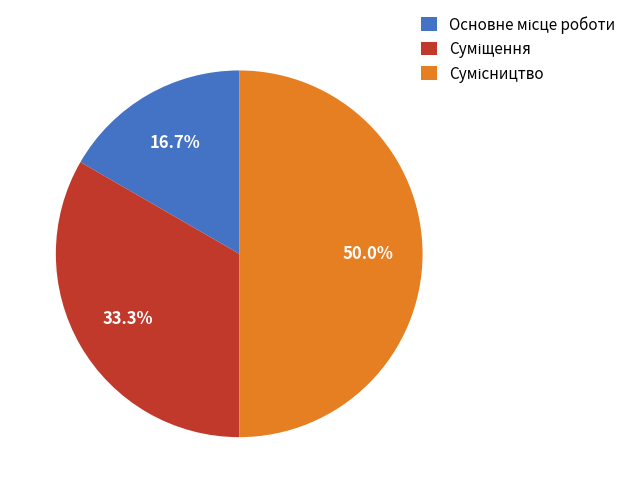

Which category has the smallest portion of the pie?

Основне місце роботи